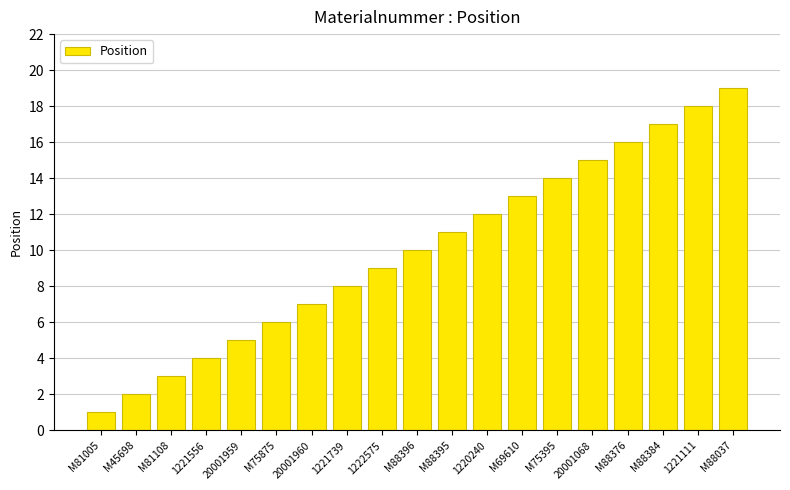

Which label corresponds to the smallest value in the chart?

M81005